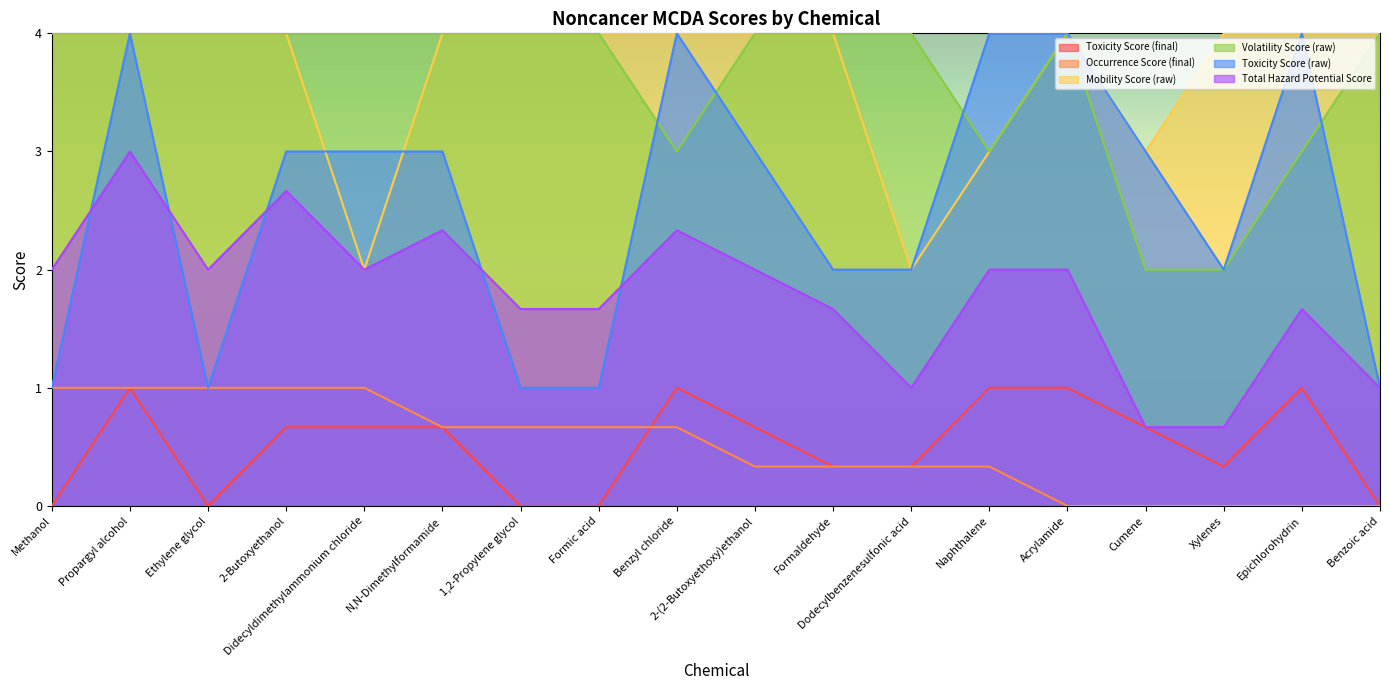

Which has a higher value, Didecyldimethylammonium chloride or Methanol?

Didecyldimethylammonium chloride